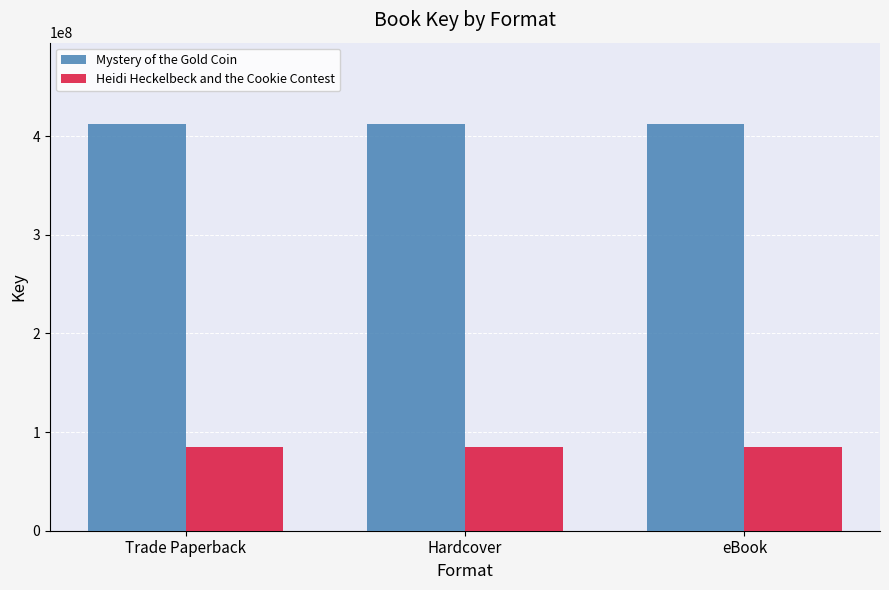

What is the label of the 1st bar from the right?

eBook